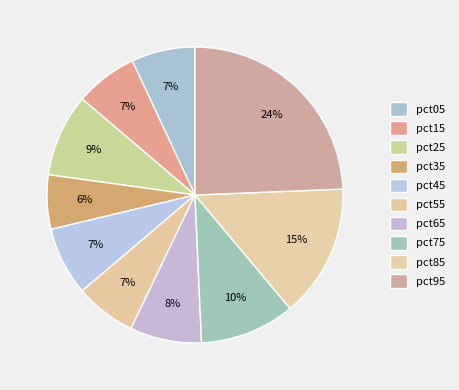

Does pct75 account for over 50% of the chart?

No